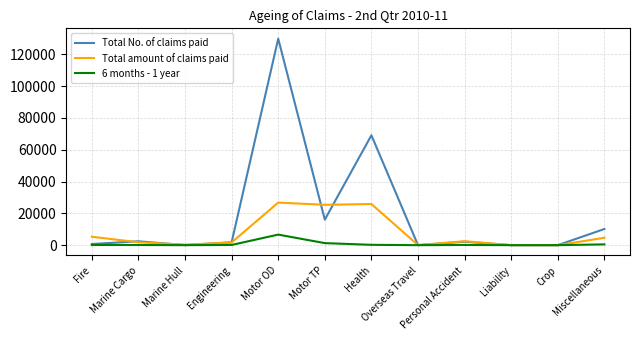

Where is Total No. of claims paid nearest to the value 64934?

Health